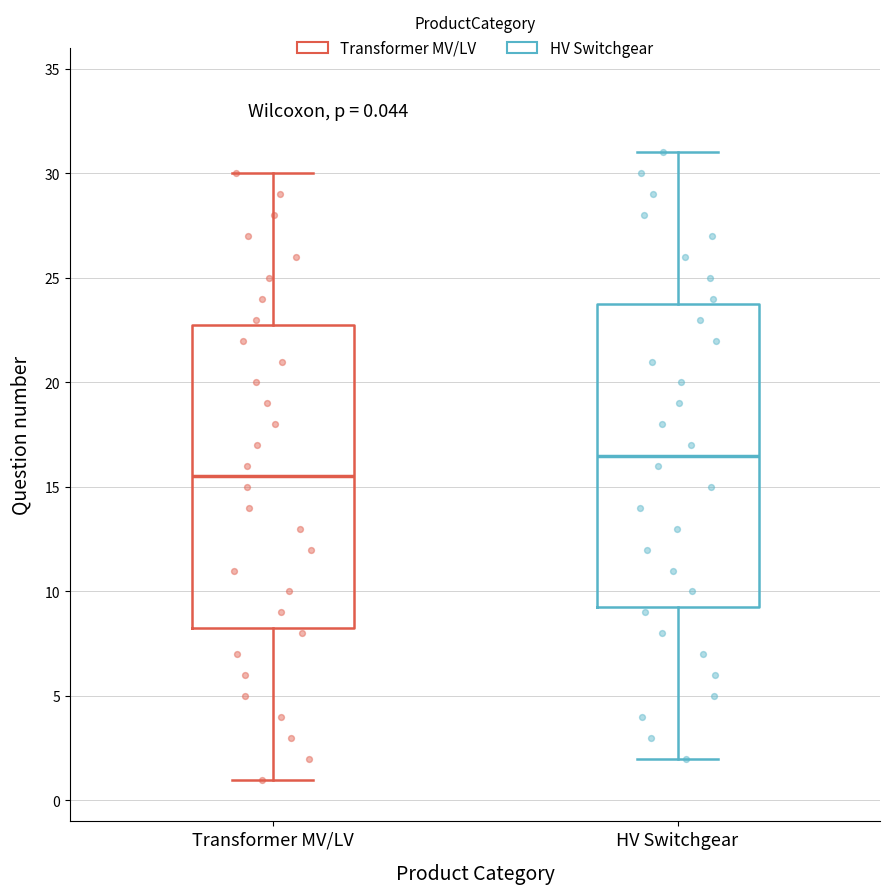

Which box's median line is the lowest?

Transformer MV/LV